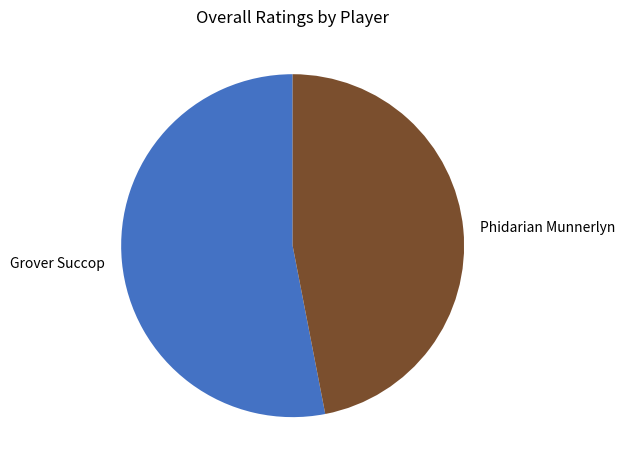

Does any single category account for the majority?

Yes